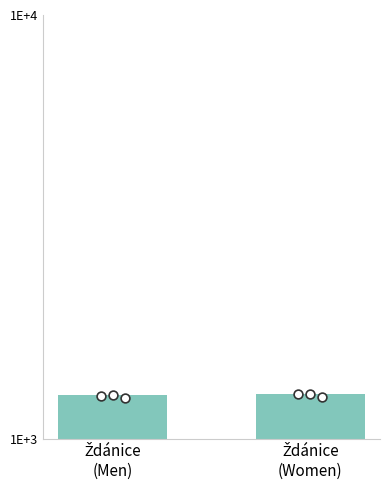

Between Ždánice
(Women) and Ždánice
(Men), which is larger?

Ždánice
(Women)